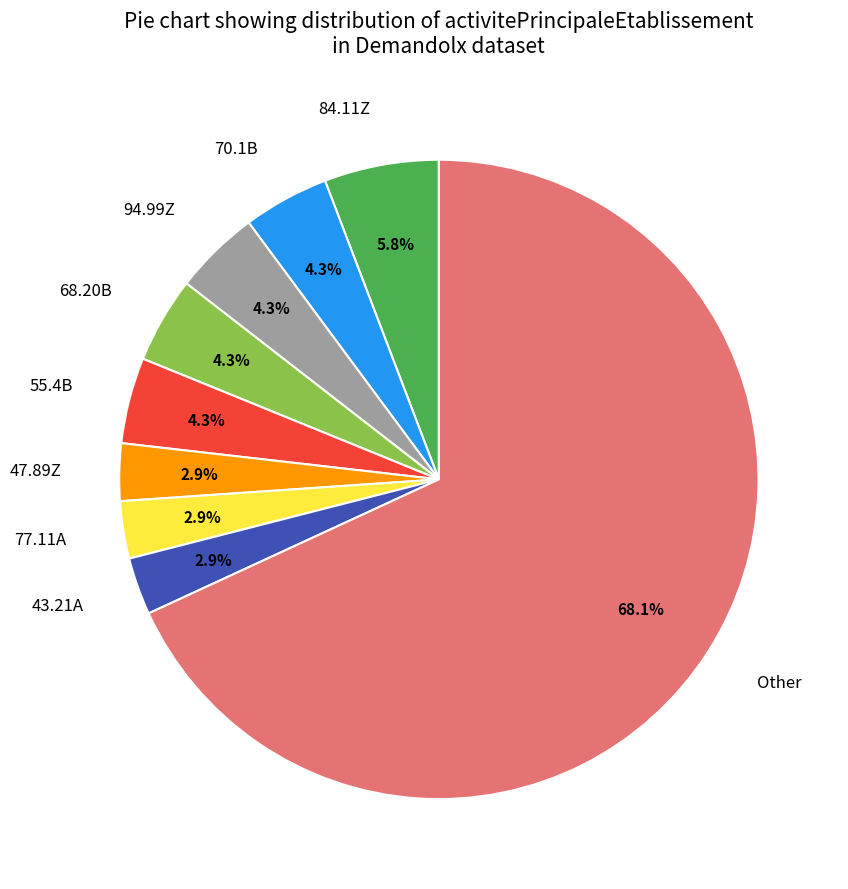

Which slice is the largest?

Other